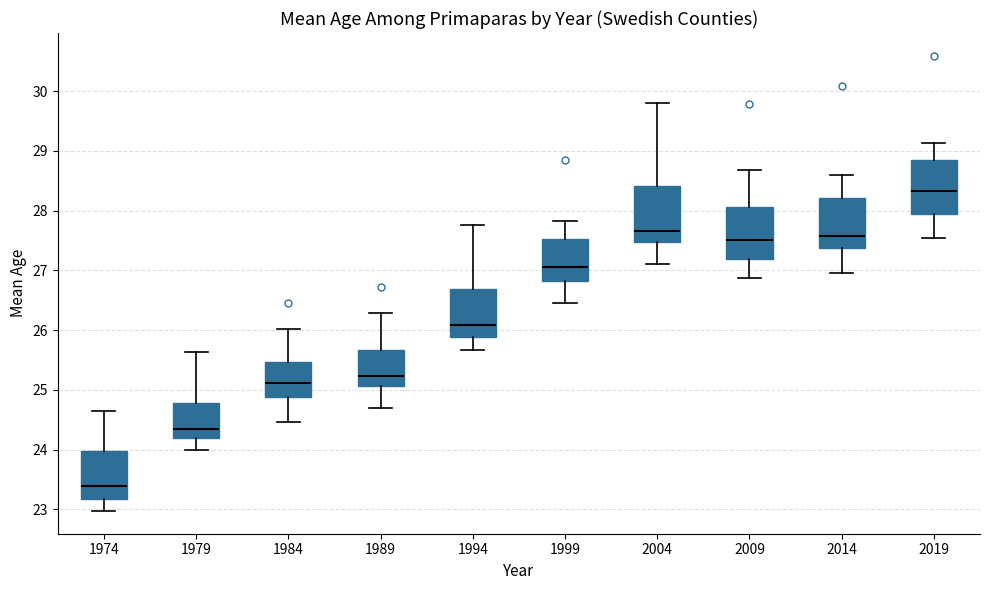

Reading left to right, transcribe this box plot: for each box, give where its median line is, the range the box spans, and where its two whiskers end, as read against the y-axis. The values are not printed on the chart, so give them approximately, as read against the axis.

1974: median 23.4, box 23.2 to 24.0, whiskers 23.0 to 24.6
1979: median 24.3, box 24.2 to 24.8, whiskers 24.0 to 25.6
1984: median 25.1, box 24.9 to 25.5, whiskers 24.5 to 26.0
1989: median 25.2, box 25.1 to 25.7, whiskers 24.7 to 26.3
1994: median 26.1, box 25.9 to 26.7, whiskers 25.7 to 27.8
1999: median 27.1, box 26.8 to 27.5, whiskers 26.5 to 27.8
2004: median 27.7, box 27.5 to 28.4, whiskers 27.1 to 29.8
2009: median 27.5, box 27.2 to 28.1, whiskers 26.9 to 28.7
2014: median 27.6, box 27.4 to 28.2, whiskers 27.0 to 28.6
2019: median 28.3, box 27.9 to 28.8, whiskers 27.5 to 29.1